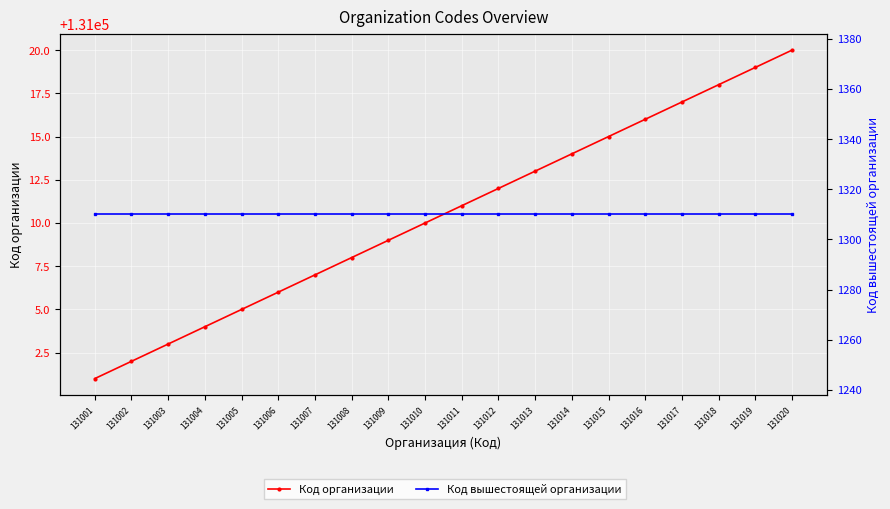

True or false: Код организации and Код вышестоящей организации intersect in this chart.

False